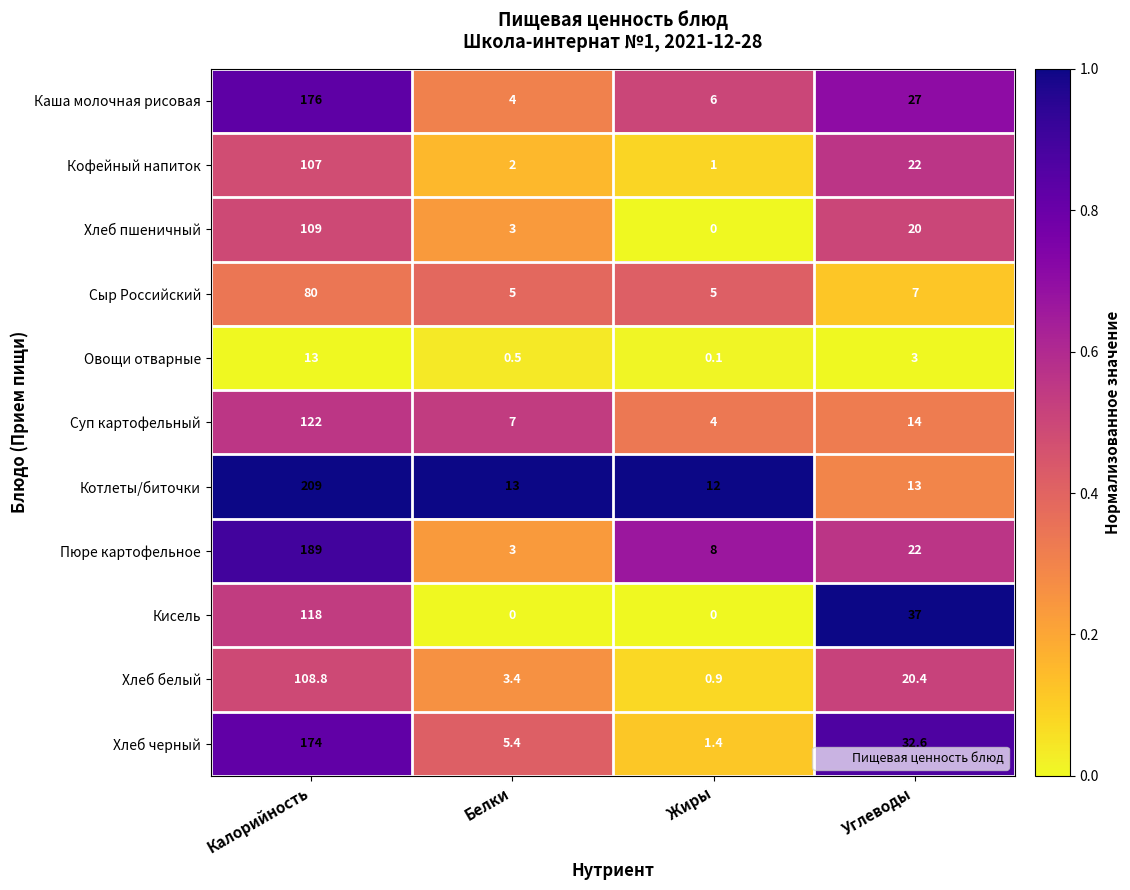

What is the average value of the Хлеб белый series?

33.4